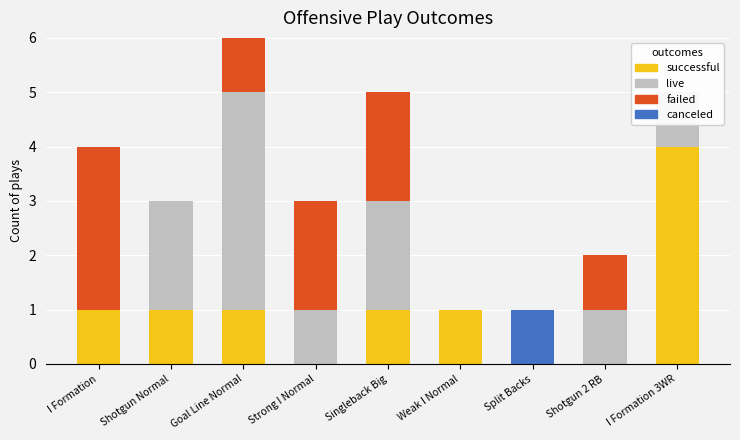

What position from the right is Singleback Big?

5